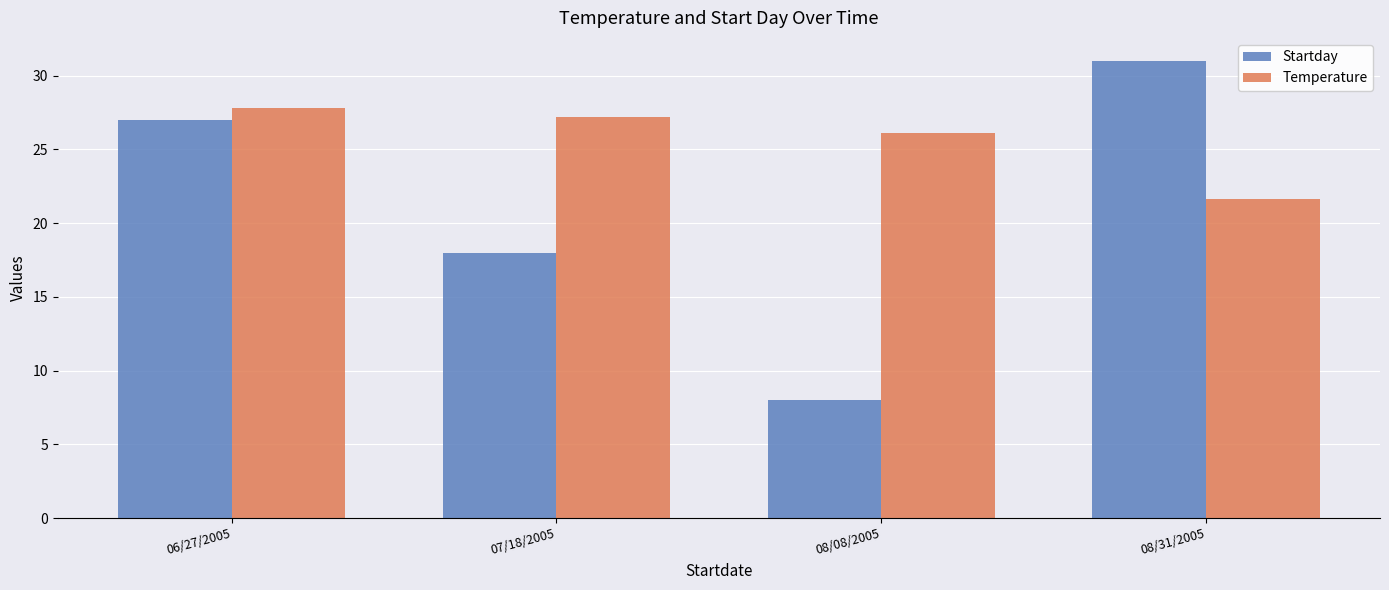

Is it true that Temperature equals 21.6 at 08/31/2005?

True